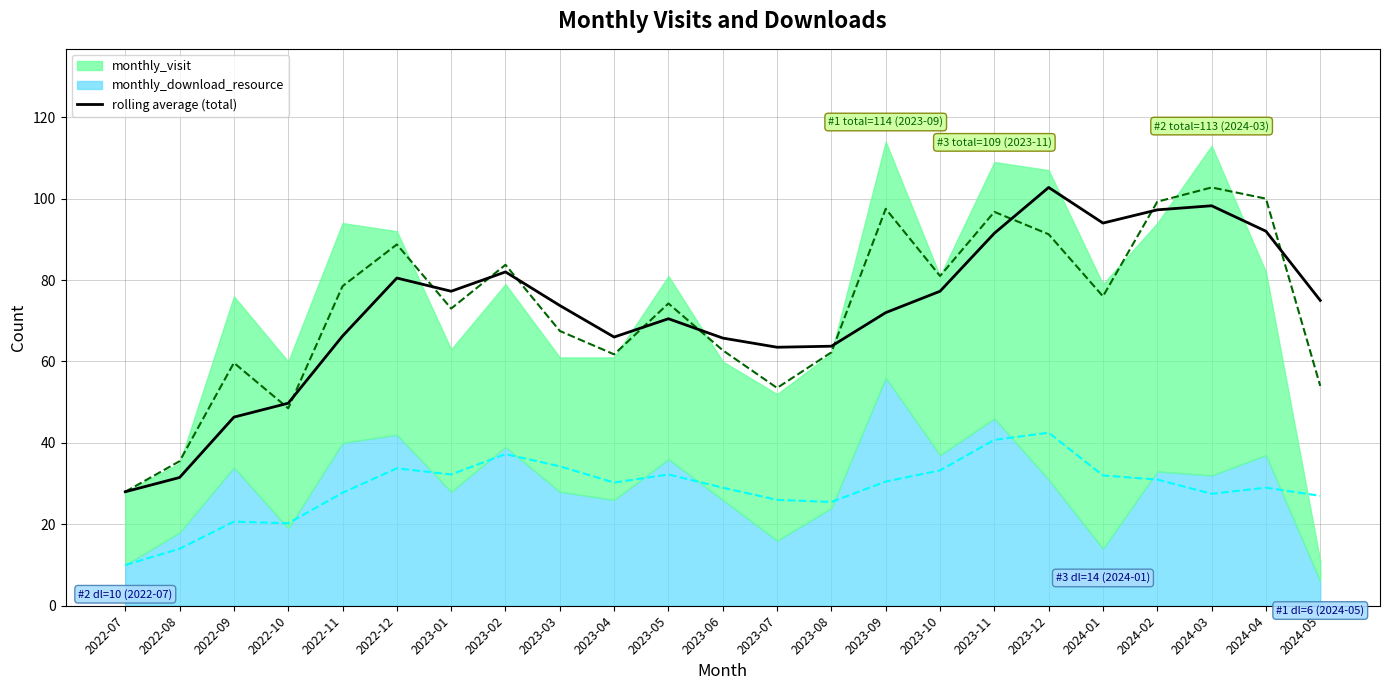

Reading left to right, what are all the values shown in this chart?

2022-07=28.0	2022-08=31.5	2022-09=46.3	2022-10=49.8	2022-11=66.2	2022-12=80.5	2023-01=77.2	2023-02=82.0	2023-03=73.8	2023-04=66.0	2023-05=70.5	2023-06=65.8	2023-07=63.5	2023-08=63.8	2023-09=72.0	2023-10=77.2	2023-11=91.5	2023-12=102.8	2024-01=94.0	2024-02=97.2	2024-03=98.2	2024-04=92.0	2024-05=75.0